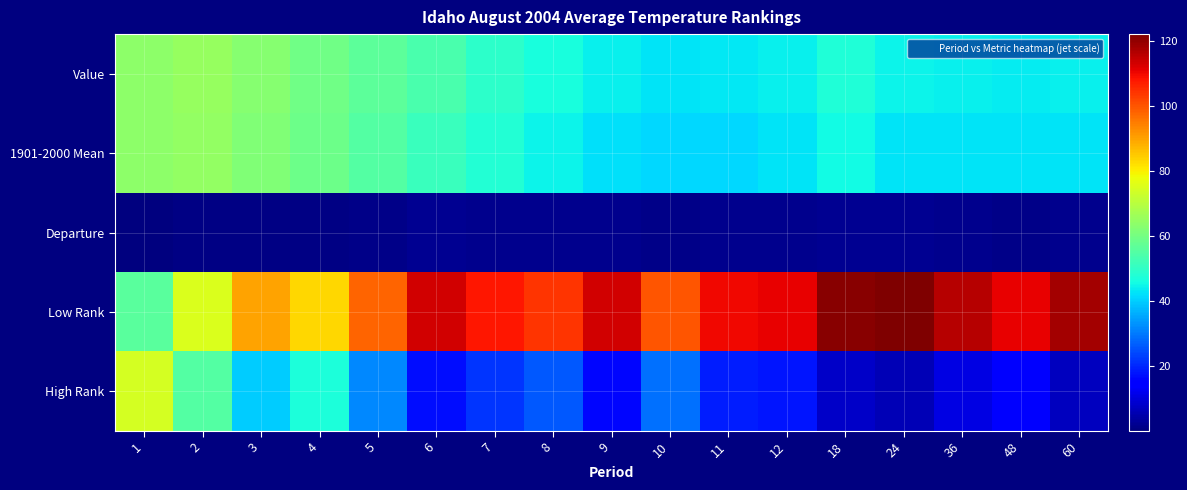

How many series are shown in this chart?

5